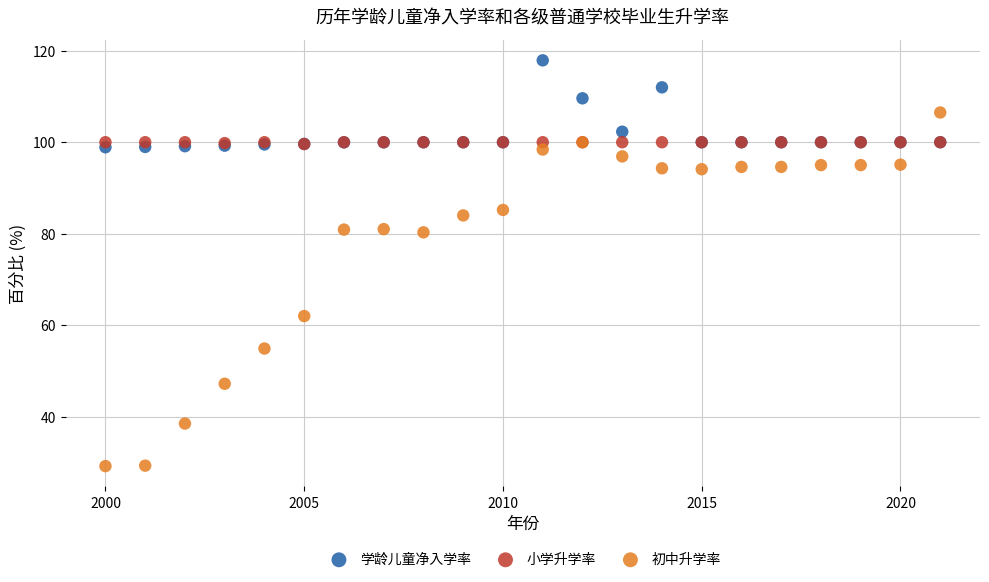

In the 初中升学率 series, what Y value is closest to 67?

62.0